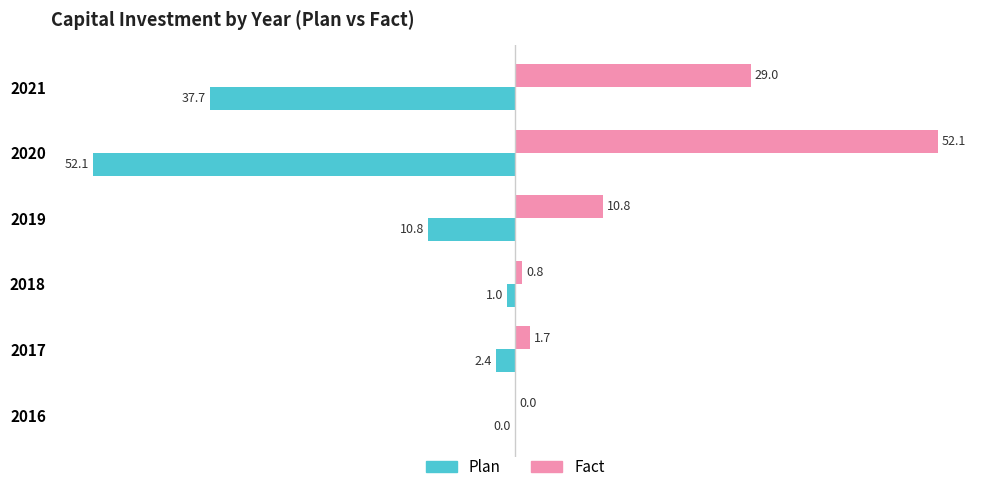

What are all the series names shown in the legend?

Plan, Fact